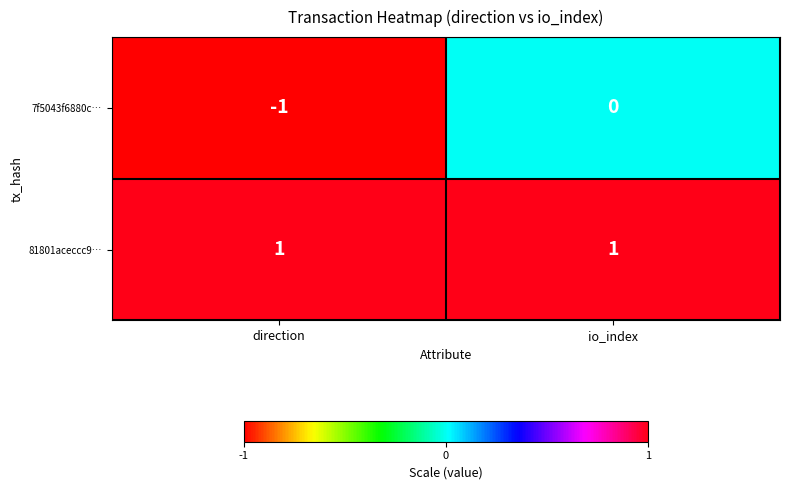

List the series in order of their overall mean, highest first.

81801aceccc9…, 7f5043f6880c…